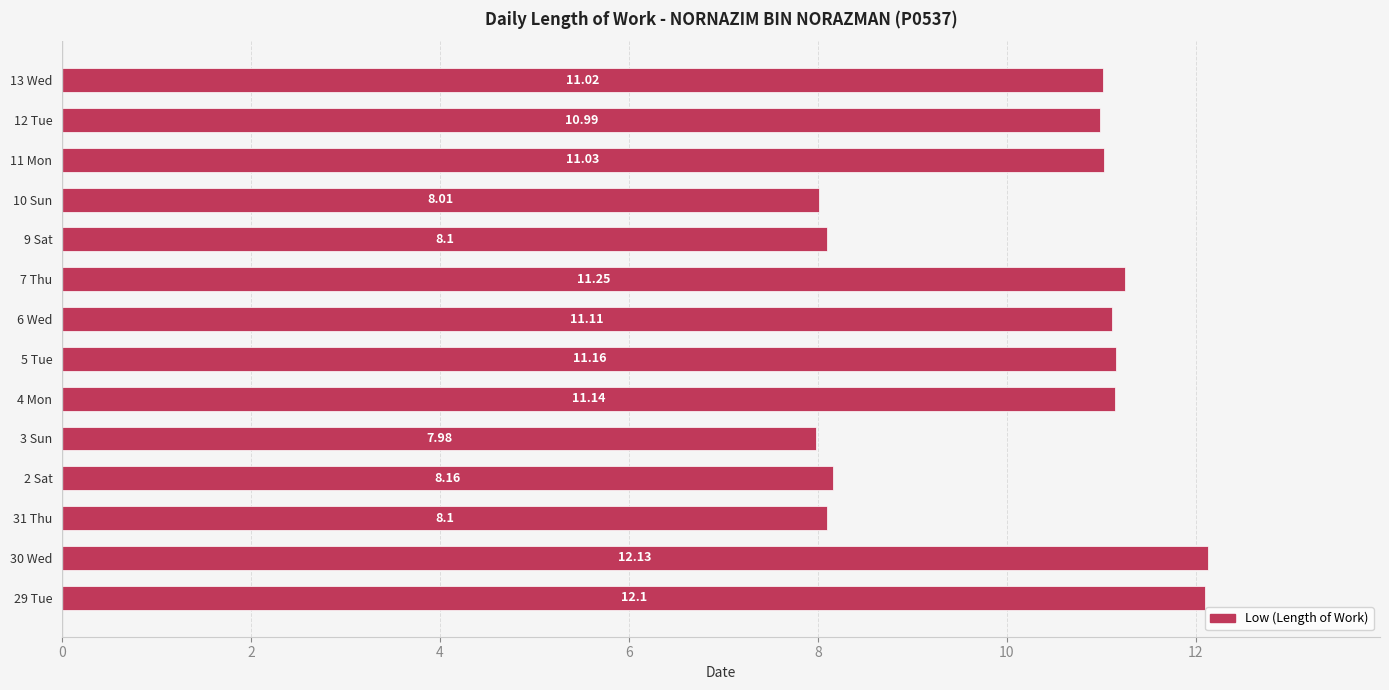

Where is the data nearest to the value 10?

12 Tue